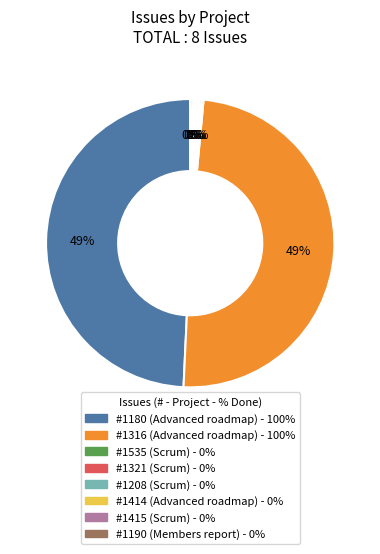

Is there a majority slice in this chart?

No